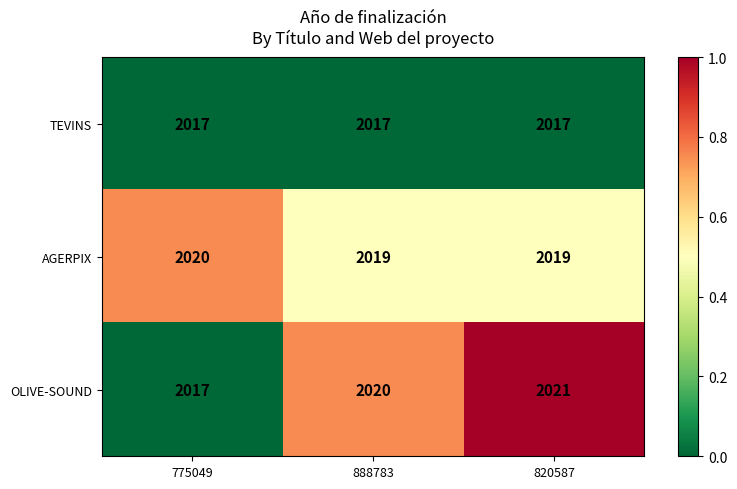

Rank the series by their maximum value, from highest to lowest.

OLIVE-SOUND, AGERPIX, TEVINS